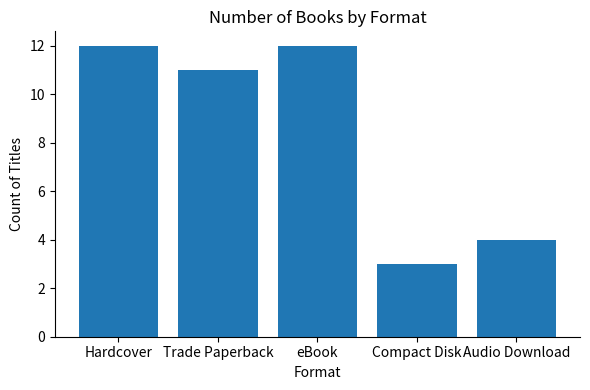

How many bars are there in total?

5